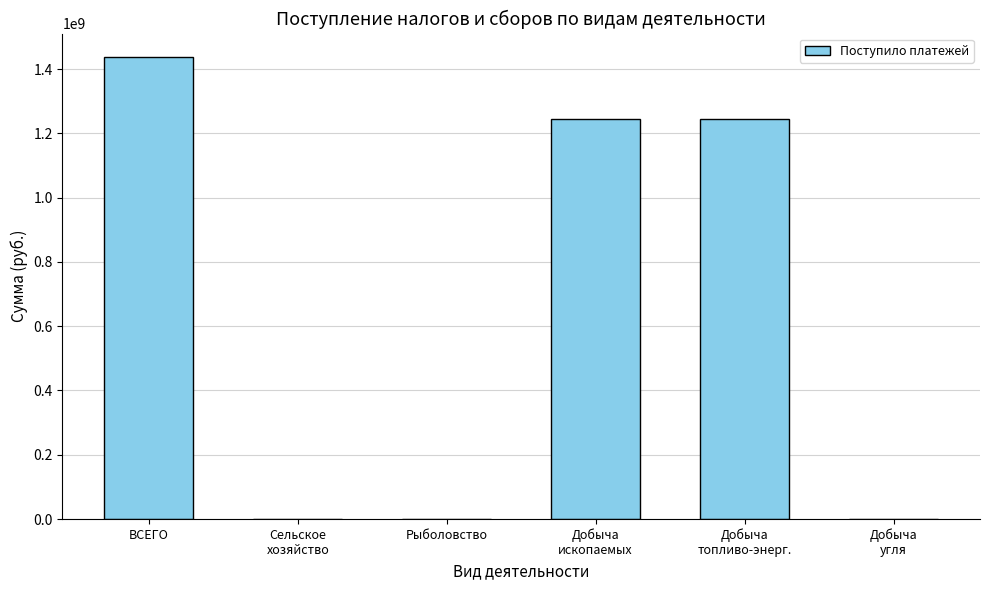

What is the sum of all values?

3925772590